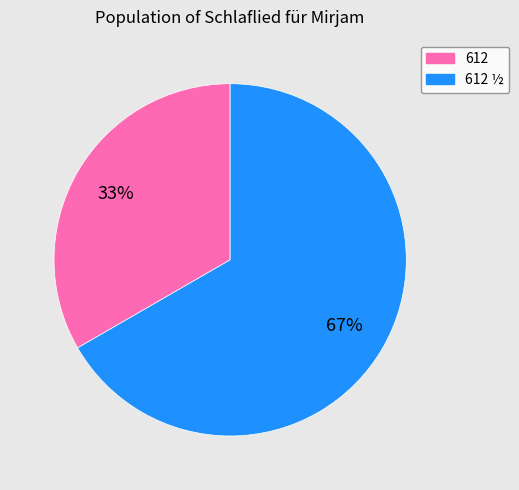

Rank the categories by value from lowest to highest.

612, 612 ½